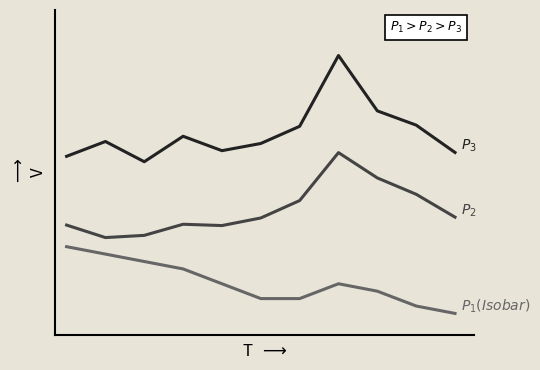

At which category does the chart reach its minimum across all series?

10